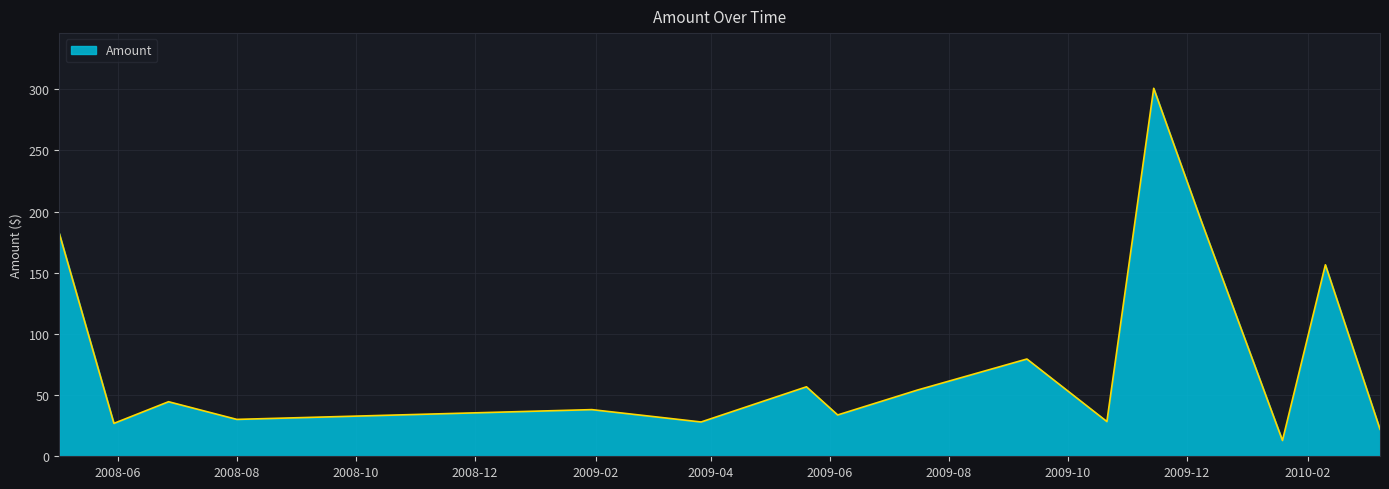

What is the difference between the maximum and minimum values?

287.9